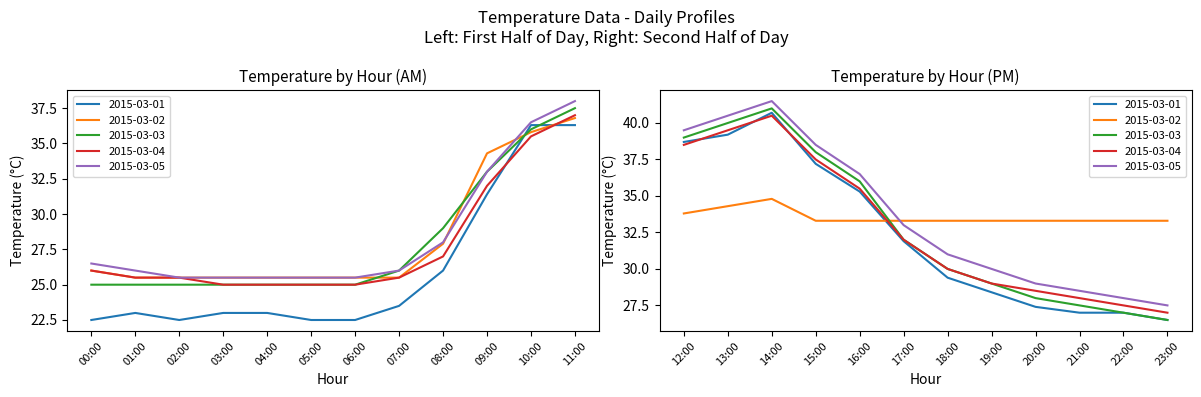

Reading right to left, what are all the values shown in this chart?

2015-03-01: 26.5	27.0	27.0	27.4	28.4	29.4	31.9	35.3	37.2	40.7	39.2	38.7	36.3	36.3	31.4	26.0	23.5	22.5	22.5	23.0	23.0	22.5	23.0	22.5
2015-03-02: 33.3	33.3	33.3	33.3	33.3	33.3	33.3	33.3	33.3	34.8	34.3	33.8	36.8	35.8	34.3	27.9	25.5	25.5	25.5	25.5	25.5	25.5	25.5	26.0
2015-03-03: 26.5	27.0	27.5	28.0	29.0	30.0	32.0	36.0	38.0	41.0	40.0	39.0	37.5	36.0	33.0	29.0	26.0	25.0	25.0	25.0	25.0	25.0	25.0	25.0
2015-03-04: 27.0	27.5	28.0	28.5	29.0	30.0	32.0	35.5	37.5	40.5	39.5	38.5	37.0	35.5	32.0	27.0	25.5	25.0	25.0	25.0	25.0	25.5	25.5	26.0
2015-03-05: 27.5	28.0	28.5	29.0	30.0	31.0	33.0	36.5	38.5	41.5	40.5	39.5	38.0	36.5	33.0	28.0	26.0	25.5	25.5	25.5	25.5	25.5	26.0	26.5